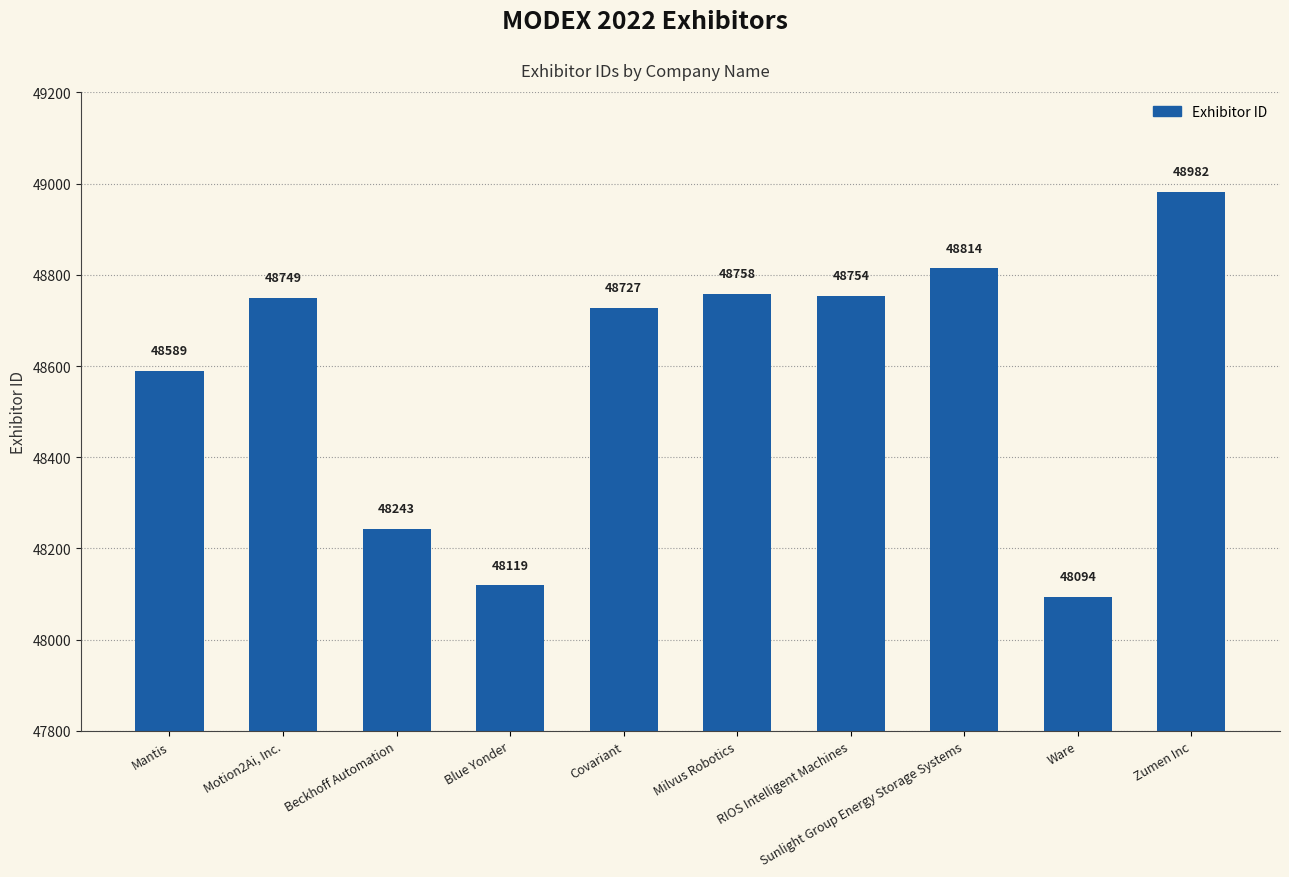

What is the value of the 1st bar from the left?

48589